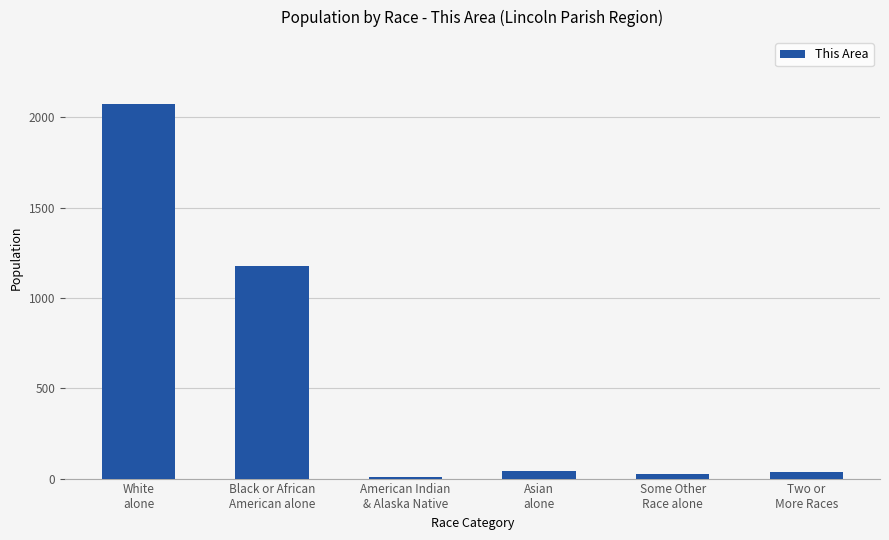

What is the maximum value shown in the chart?

2071